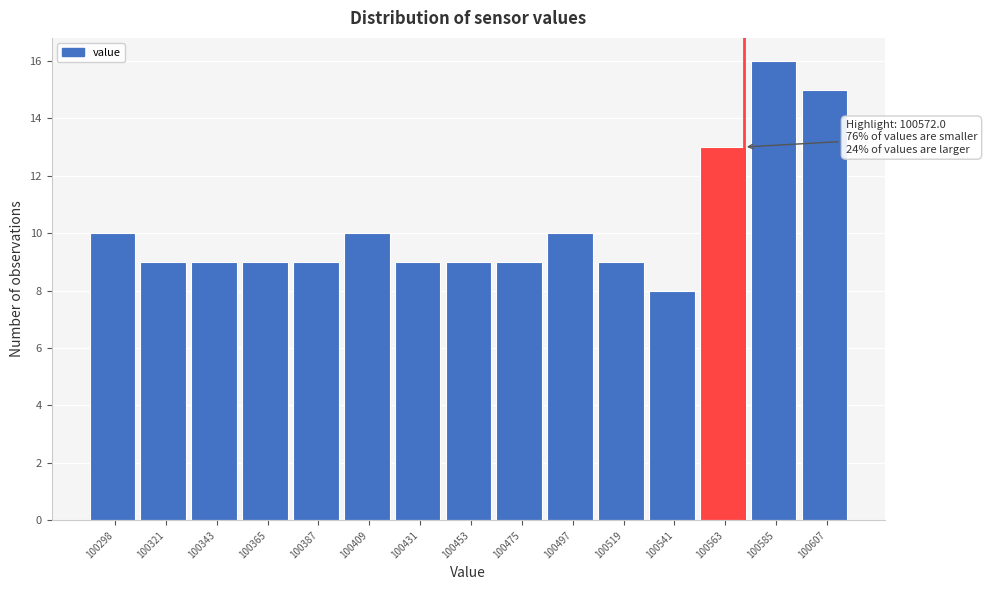

Over which range of the x-axis is the bar tallest?

100575 to 100595